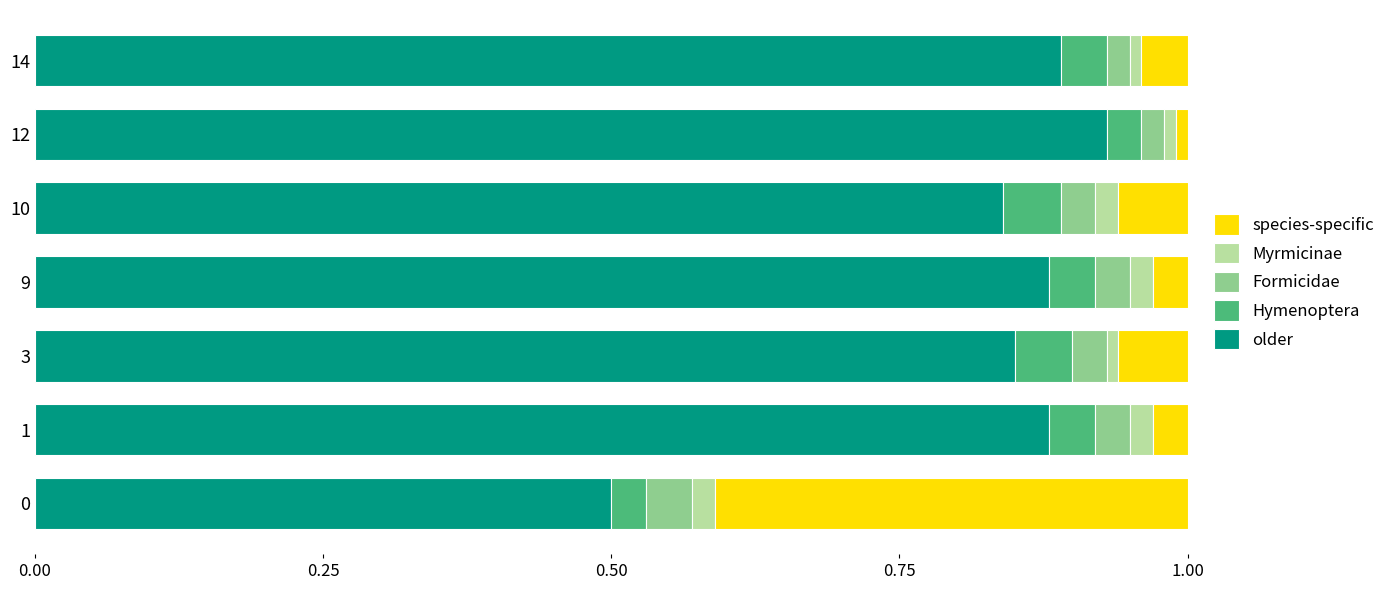

The value of older at 14 is 0.2. True or false?

False